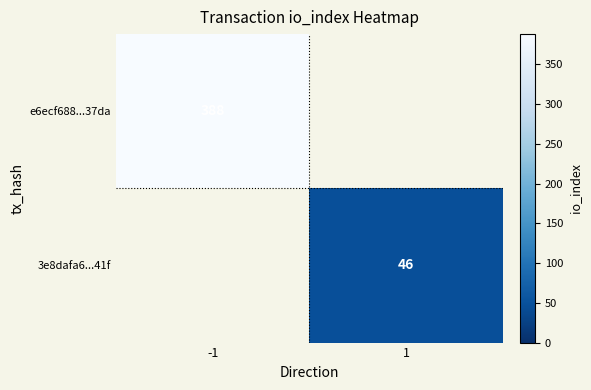

True or false: e6ecf688...37da has a value of 695 at -1.

False